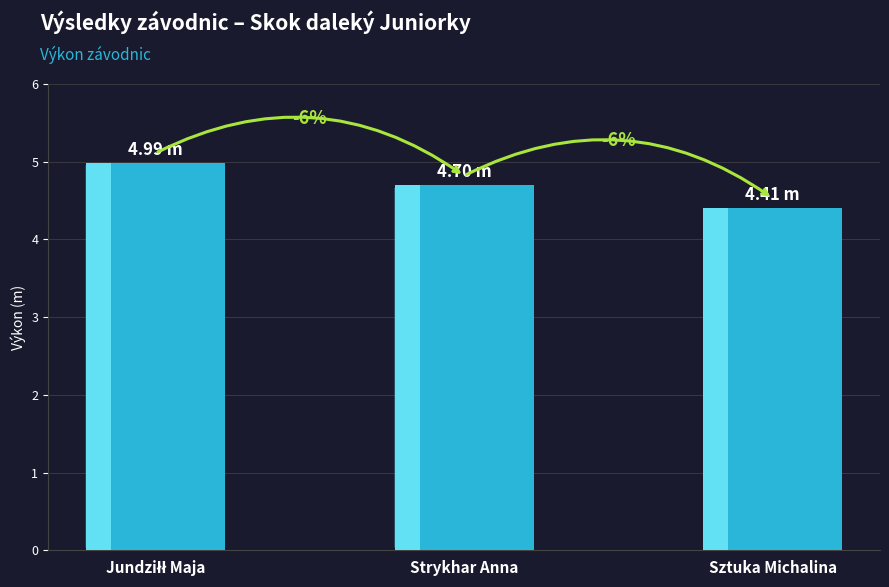

What is the label of the 2nd bar from the left?

Strykhar Anna